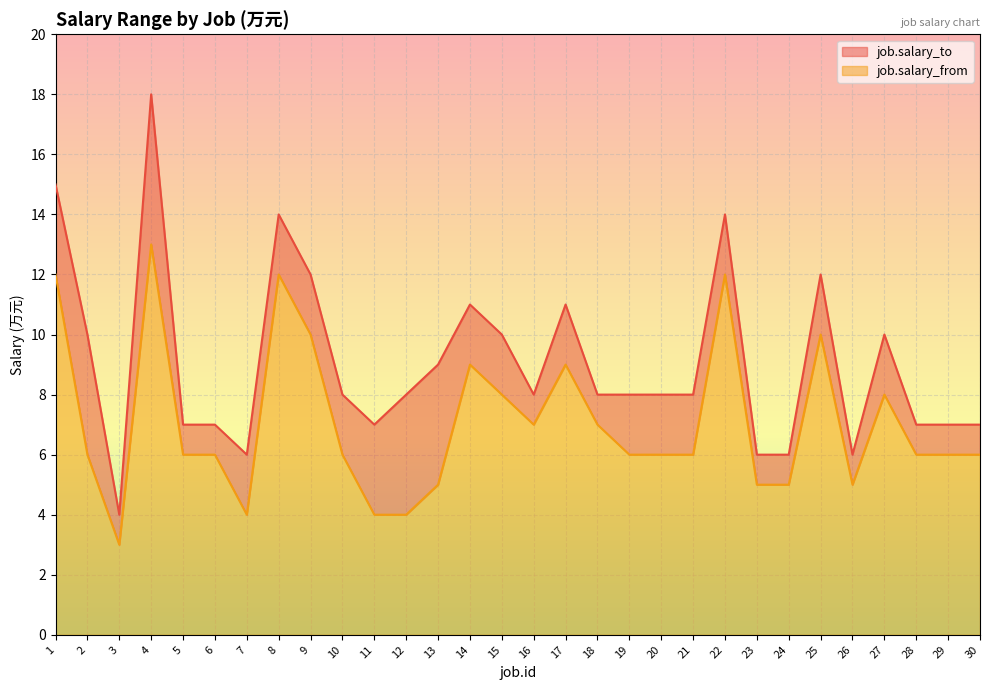

What is the smallest value displayed?

3